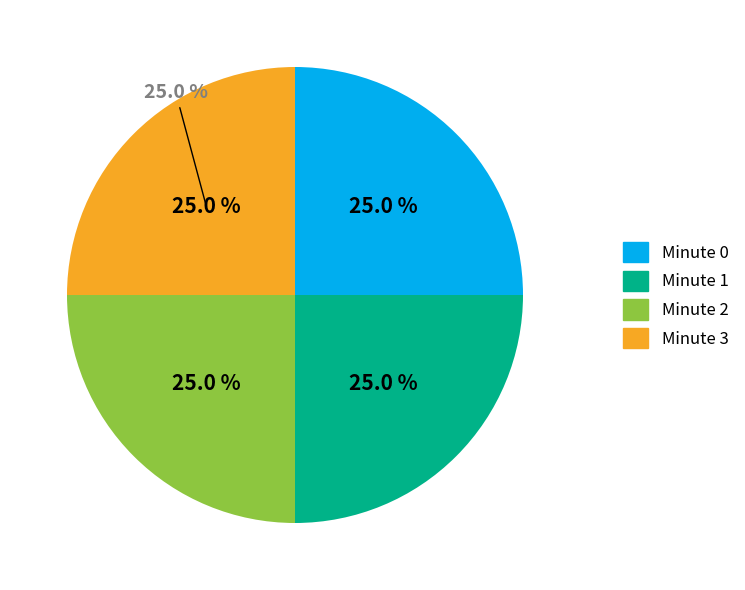

Is the sum of Minute 3 and Minute 2 greater than half?

No